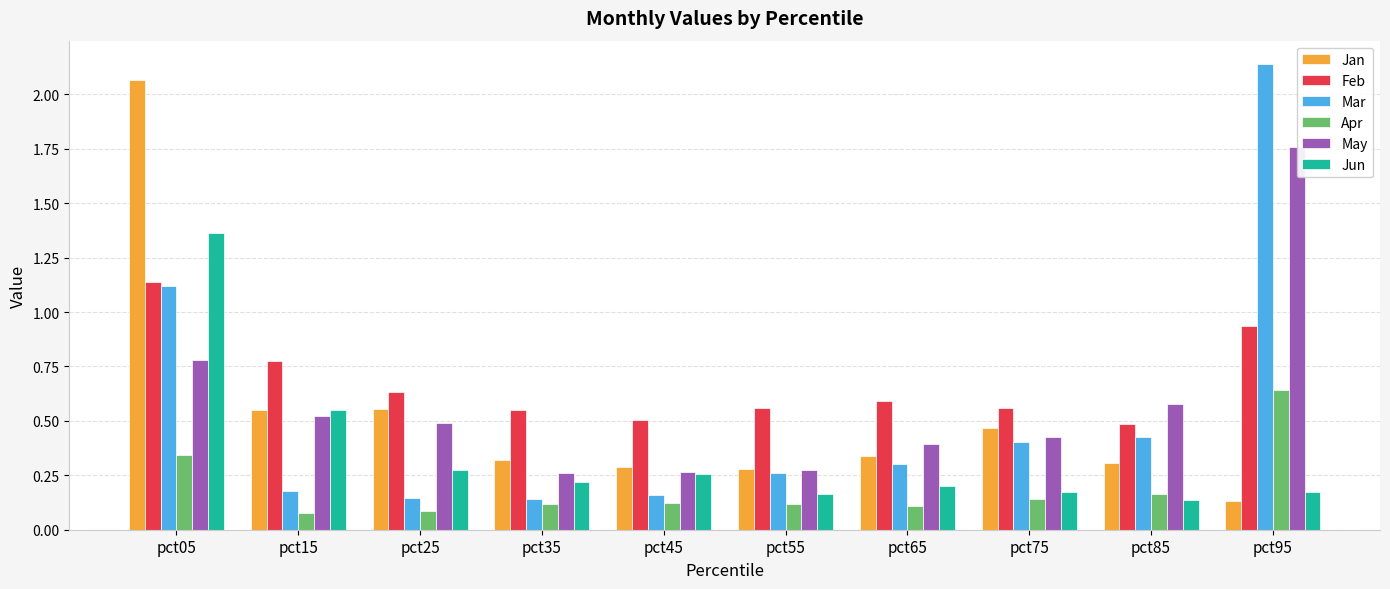

Where is May nearest to the value 1?

pct05